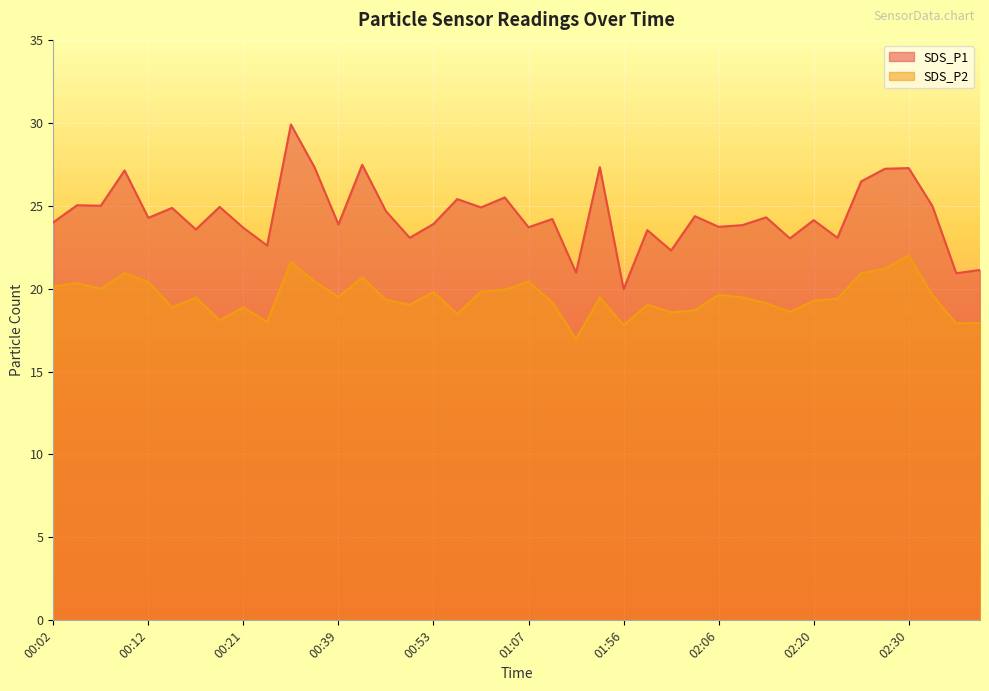

How many lines are shown in the chart?

2